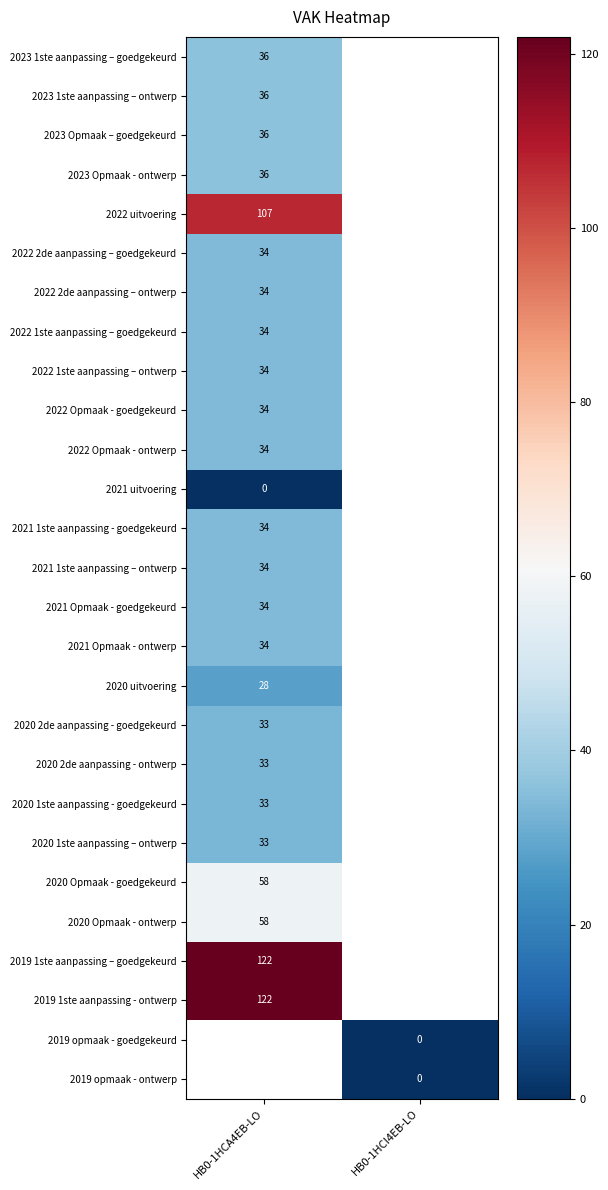

The 2020 2de aanpassing - goedgekeurd series shows 33 at HB0-1HCA4EB-LO. True or false?

True